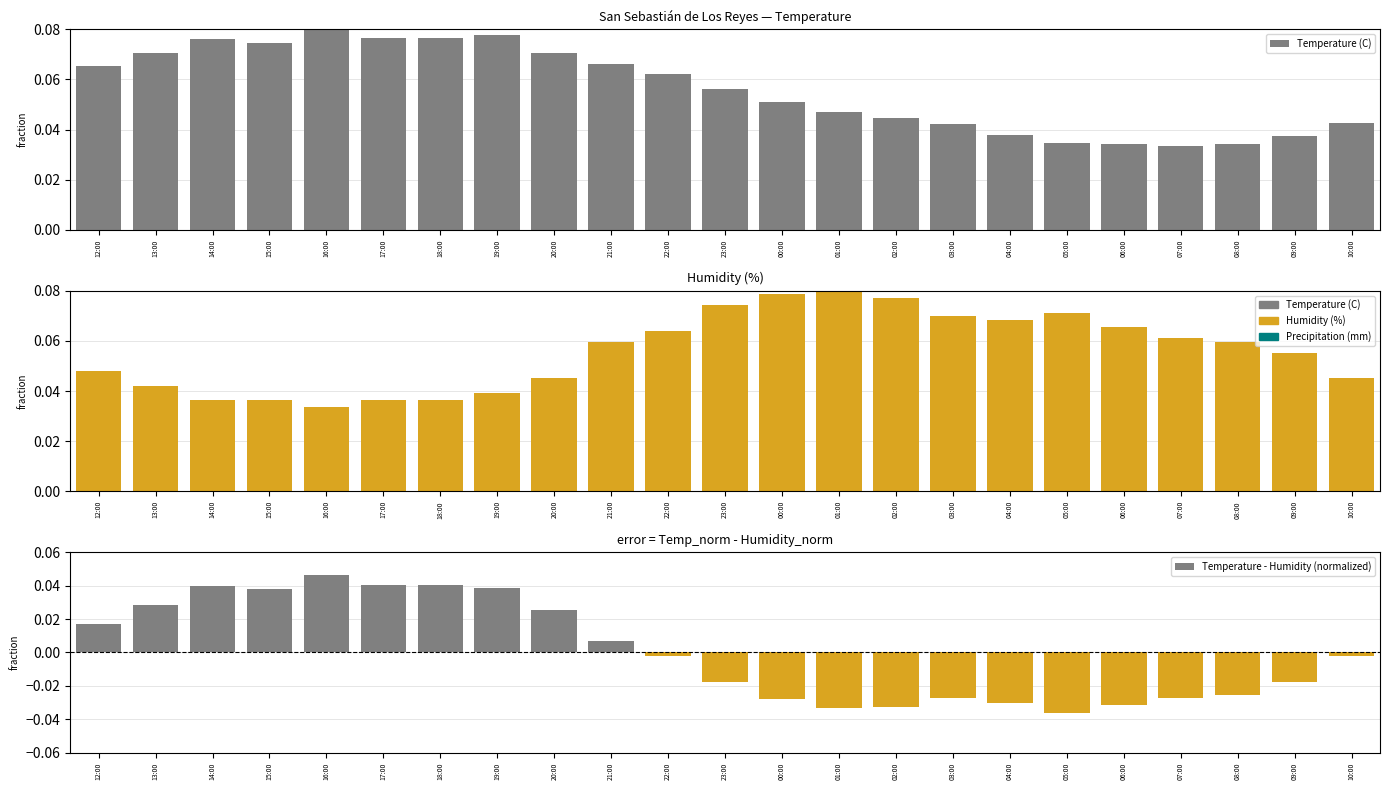

At which label does Humidity (%) reach its minimum?

16:00